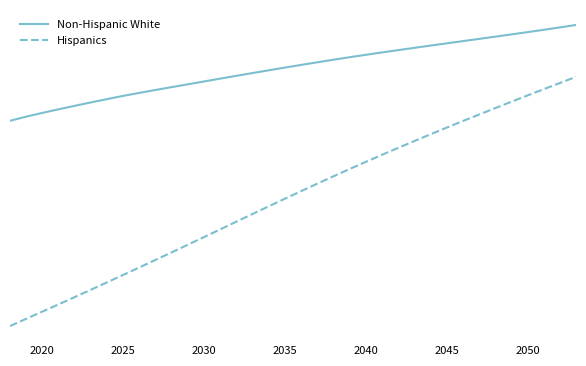

Does the chart have visible grid lines?

No